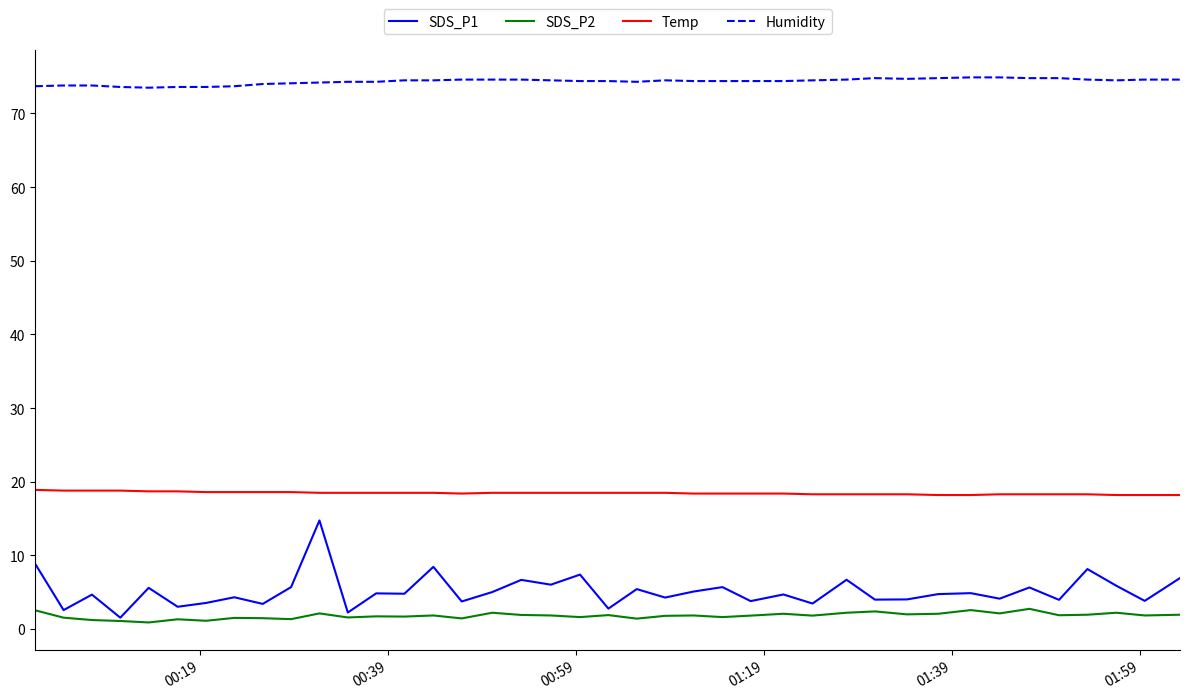

What is the maximum value for Humidity?

74.9